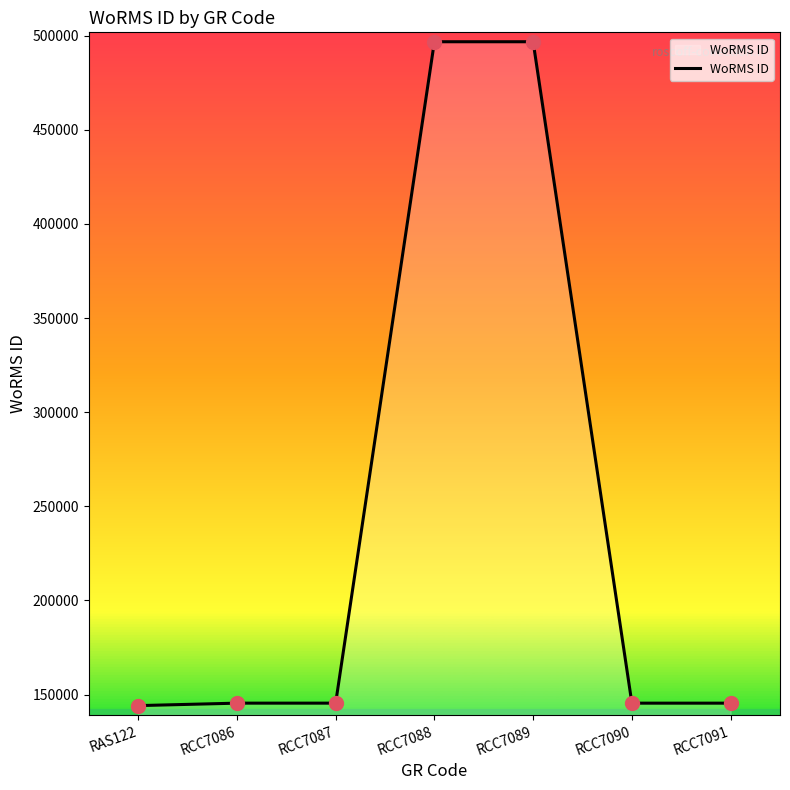

Which has a higher value, RCC7089 or RCC7086?

RCC7089